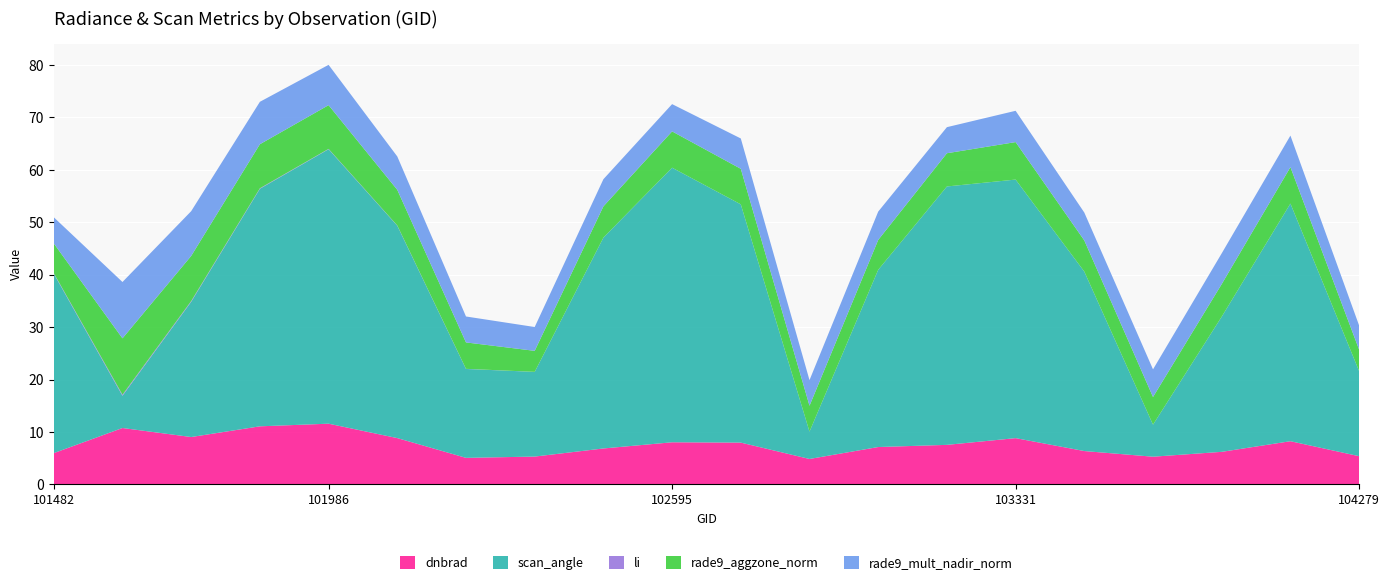

Reading left to right, extract all data points from this chart.

dnbrad: 101482=6.0	101605=10.7	101728=9.0	101849=11.1	101986=11.6	102109=8.8	102232=5.1	102352=5.3	102474=6.8	102595=8.0	102724=8.0	102965=4.8	103083=7.1	103202=7.5	103331=8.8	103448=6.4	103566=5.3	103686=6.2	103804=8.2	104279=5.4
scan_angle: 101482=34.2	101605=6.1	101728=25.8	101849=45.3	101986=52.4	102109=40.5	102232=17.0	102352=16.2	102474=40.2	102595=52.4	102724=45.5	102965=5.2	103083=33.8	103202=49.3	103331=49.3	103448=34.2	103566=6.1	103686=25.8	103804=45.3	104279=16.2
li: 101482=0.1	101605=0.2	101728=0.1	101849=0.1	101986=0.1	102109=0.0	102232=0.0	102352=0.0	102474=0.0	102595=0.0	102724=0.0	102965=0.0	103083=0.0	103202=0.0	103331=0.0	103448=0.0	103566=0.0	103686=0.0	103804=0.0	104279=0.0
rade9_aggzone_norm: 101482=5.7	101605=10.7	101728=8.6	101849=8.4	101986=8.3	102109=6.8	102232=5.0	102352=4.0	102474=6.0	102595=6.9	102724=6.8	102965=4.9	103083=5.7	103202=6.3	103331=7.2	103448=5.9	103566=5.3	103686=6.2	103804=6.9	104279=4.1
rade9_mult_nadir_norm: 101482=5.0	101605=10.7	101728=8.5	101849=8.1	101986=7.7	102109=6.4	102232=4.9	102352=4.5	102474=5.2	102595=5.2	102724=5.8	102965=4.9	103083=5.4	103202=5.0	103331=6.0	103448=5.3	103566=5.3	103686=5.9	103804=6.0	104279=4.6